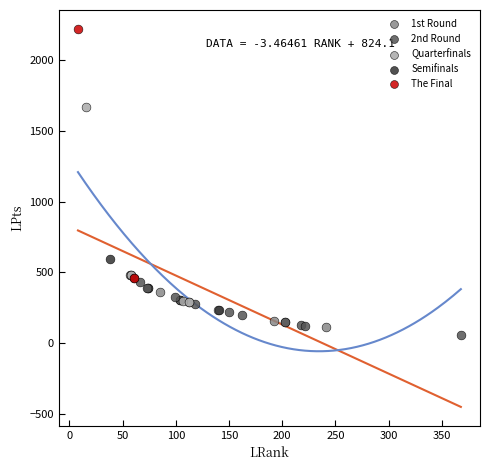

Which series contains the lowest Y value?

2nd Round